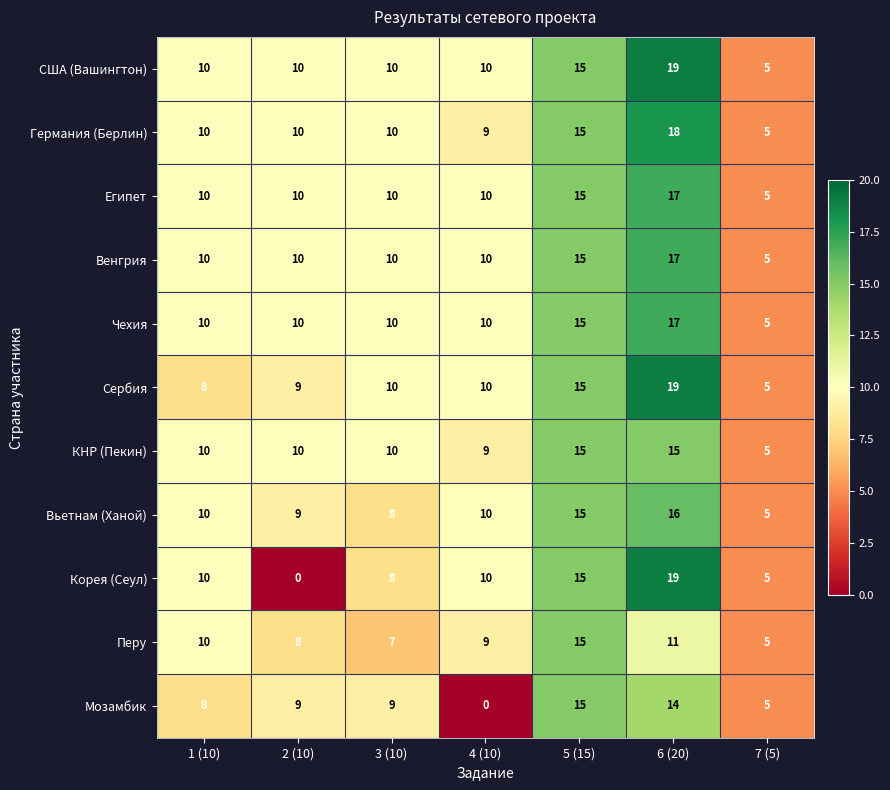

What is the total value across all series at 5 (15)?

165